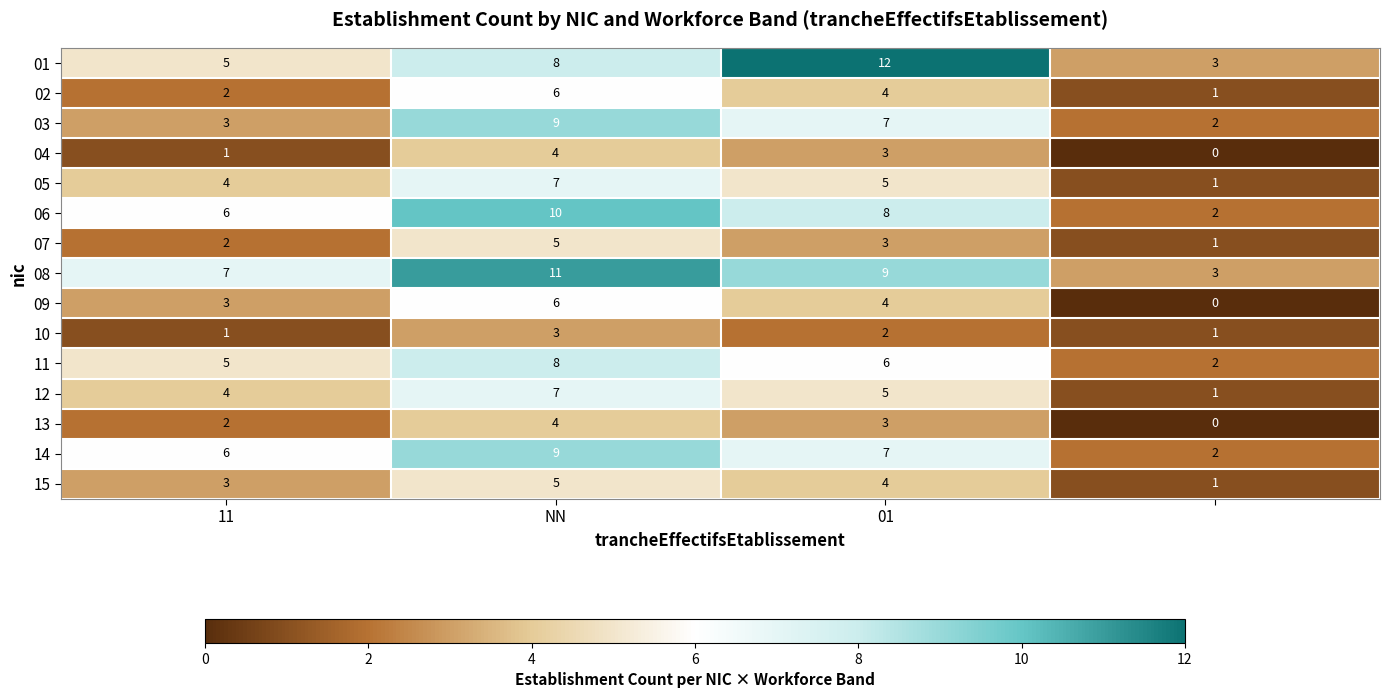

At how many categories does at least one series exceed 0?

4